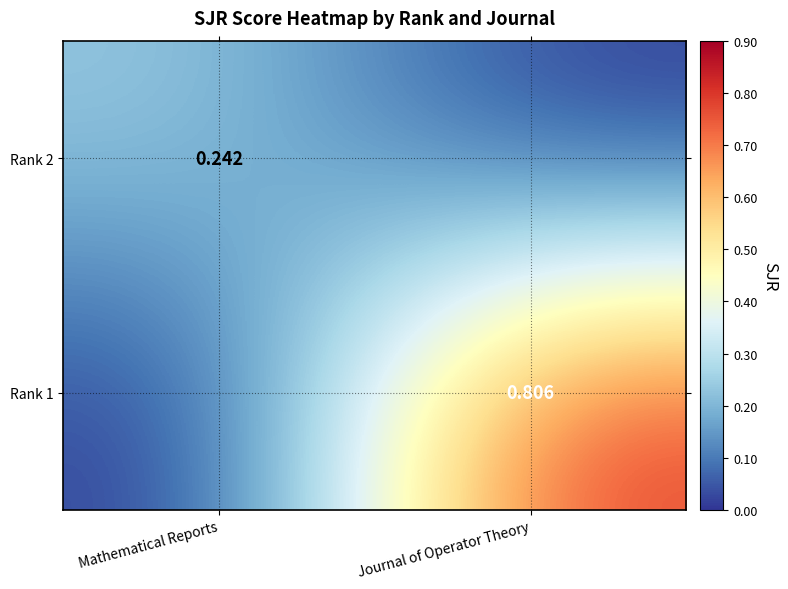

At Journal of Operator Theory, list the series in order from largest to smallest.

Rank 1, Rank 2